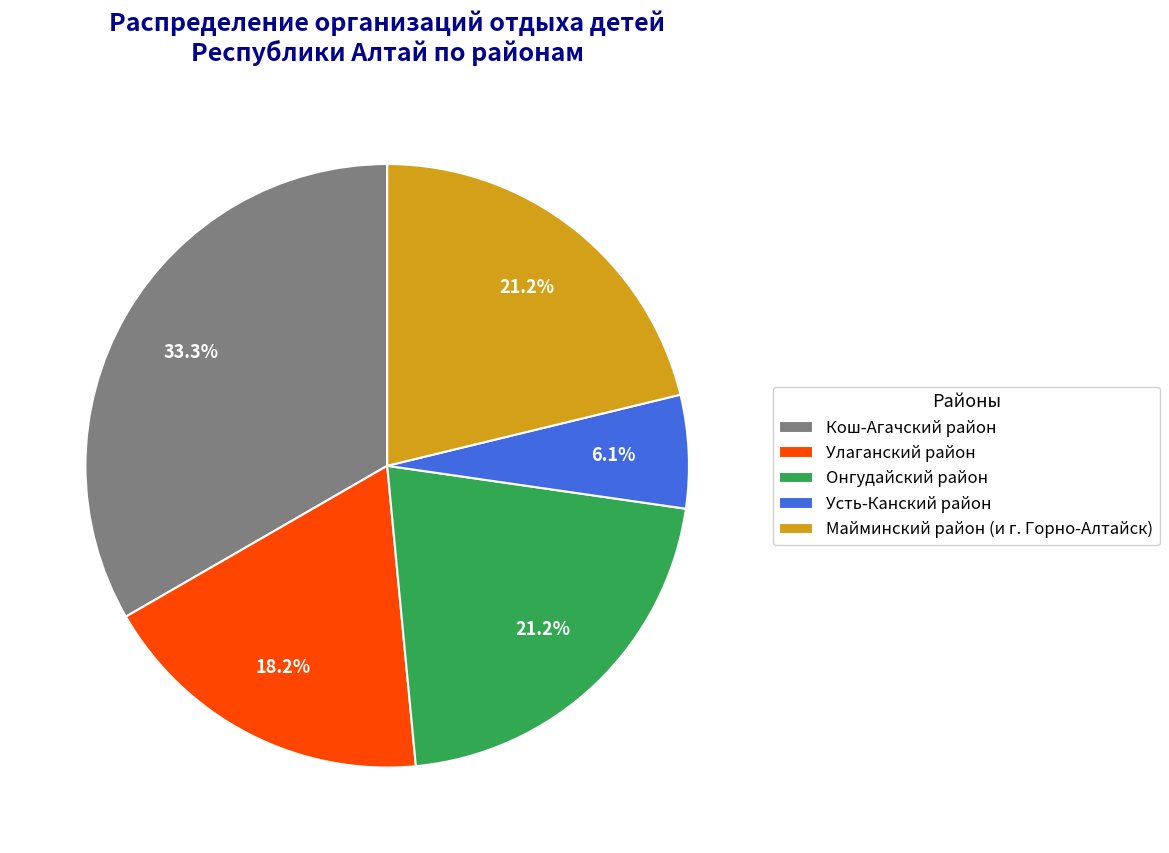

How many slices are in this pie chart?

5